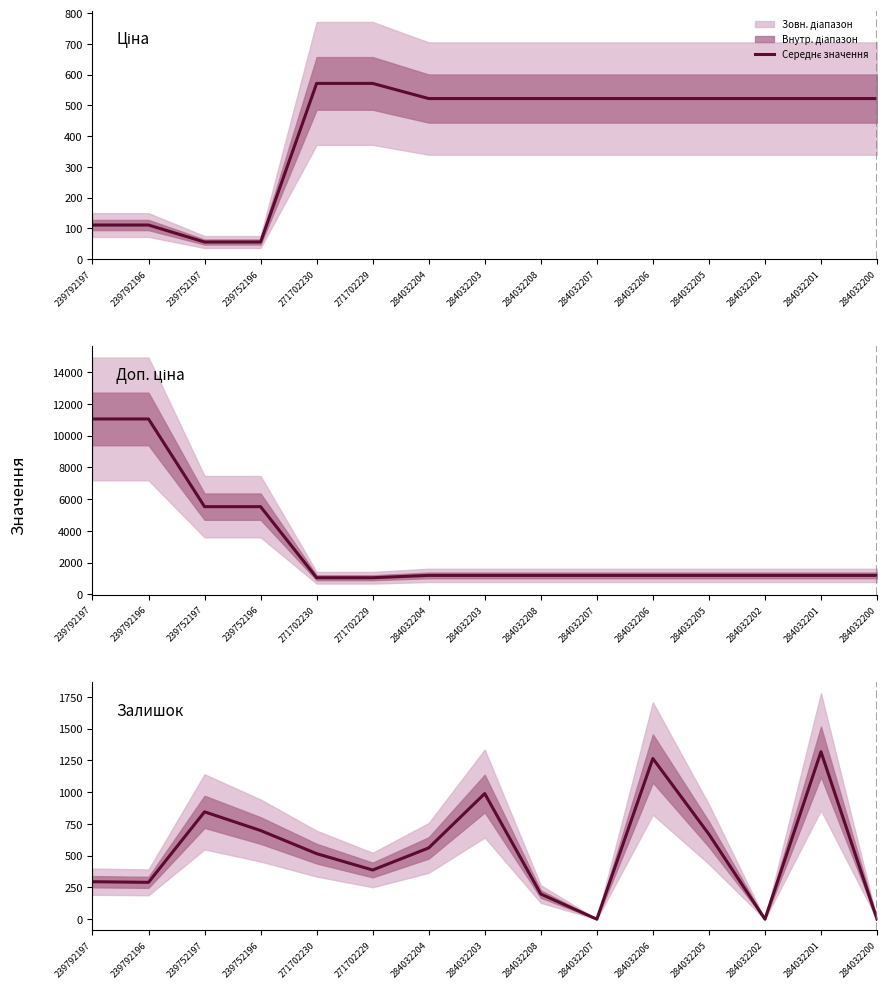

List the labels in order of Ціна value, largest first.

271702230, 271702229, 284032204, 284032203, 284032208, 284032207, 284032206, 284032205, 284032202, 284032201, 284032200, 239792197, 239792196, 239752197, 239752196